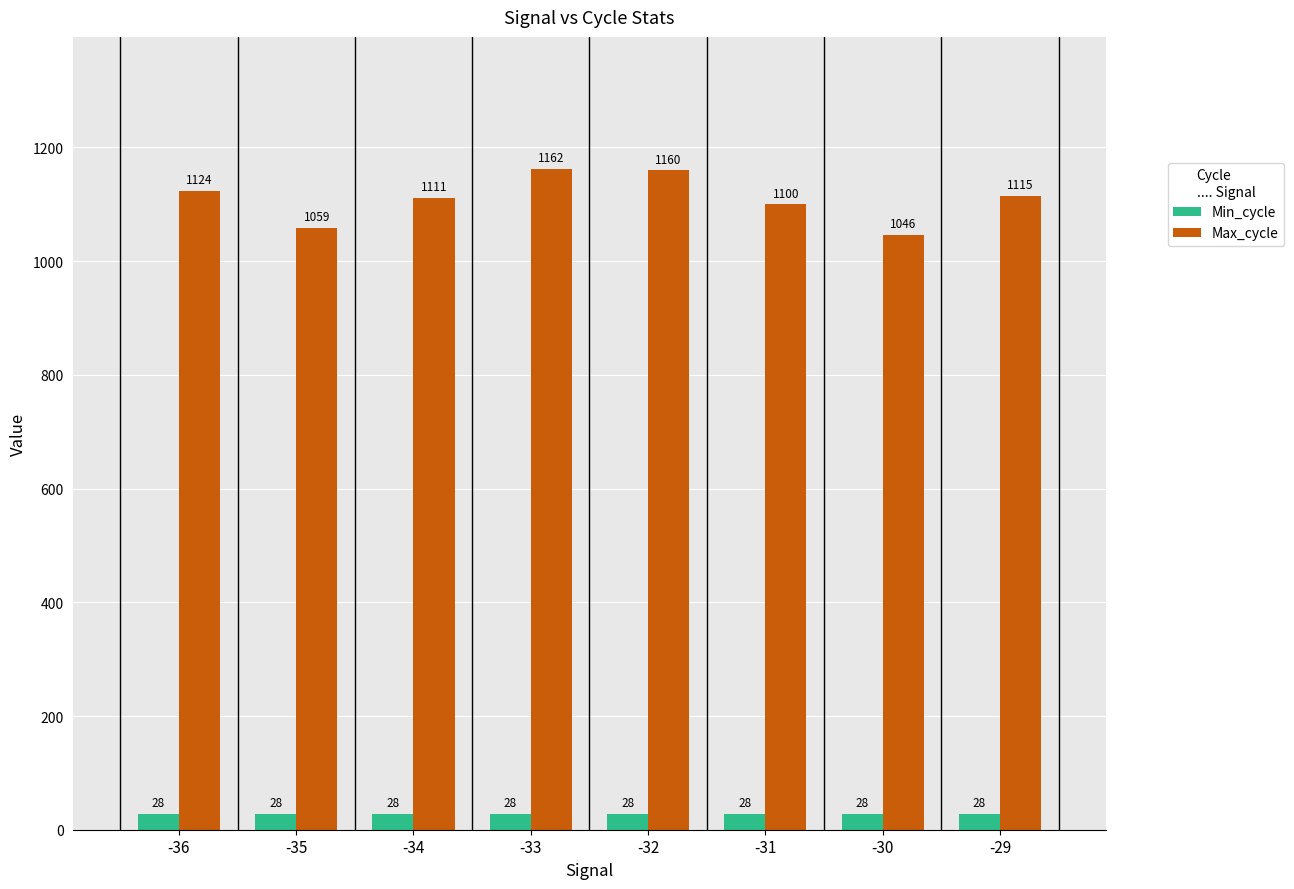

What are all the series names shown in the legend?

Min_cycle, Max_cycle